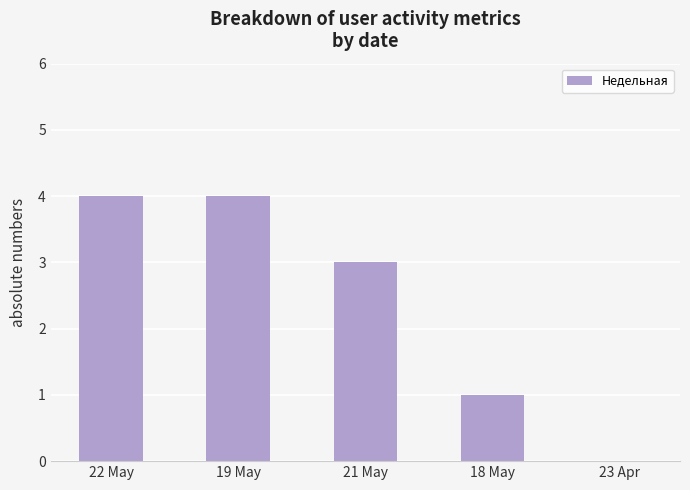

What is the difference between the values at 19 May and 23 Apr?

4